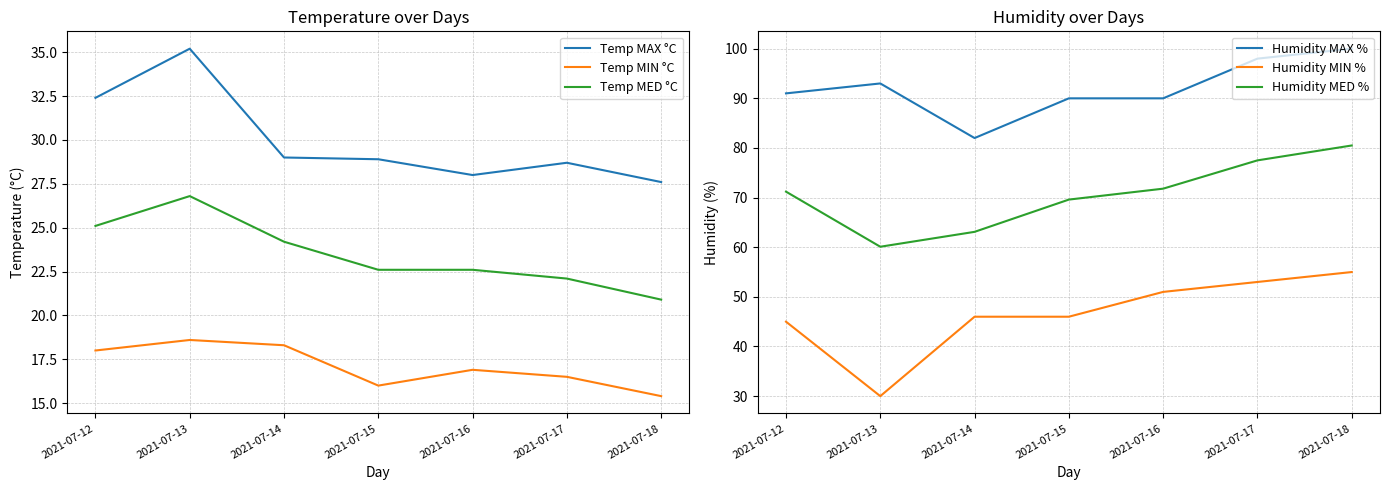

Which category has the highest value in the Temp MED °C series?

2021-07-13